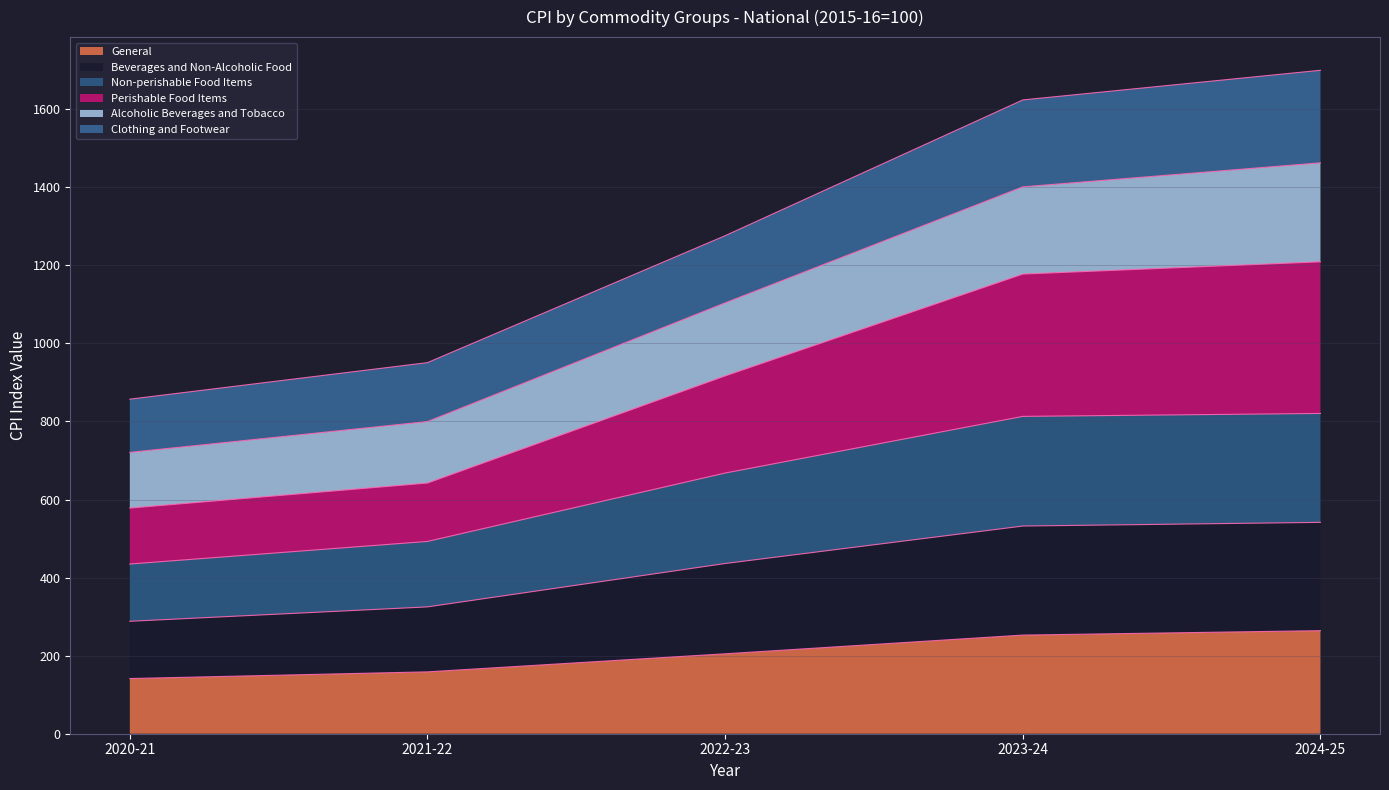

What is the maximum value shown in the chart?

1699.7